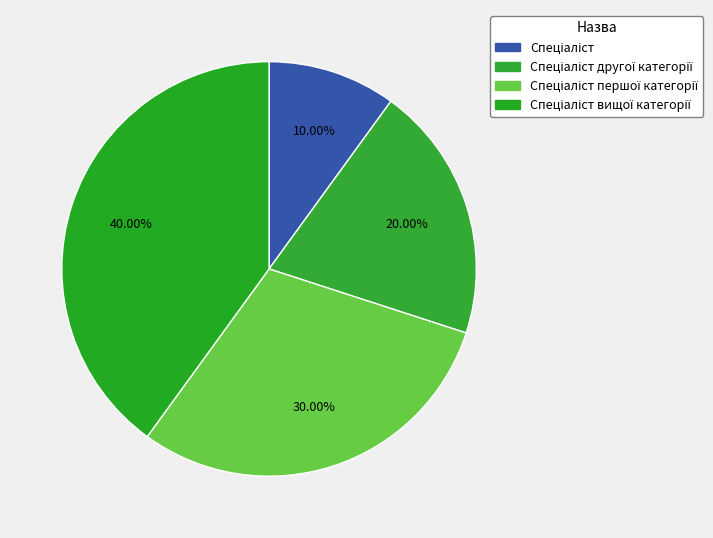

Does Спеціаліст першої категорії represent more than half of the total?

No